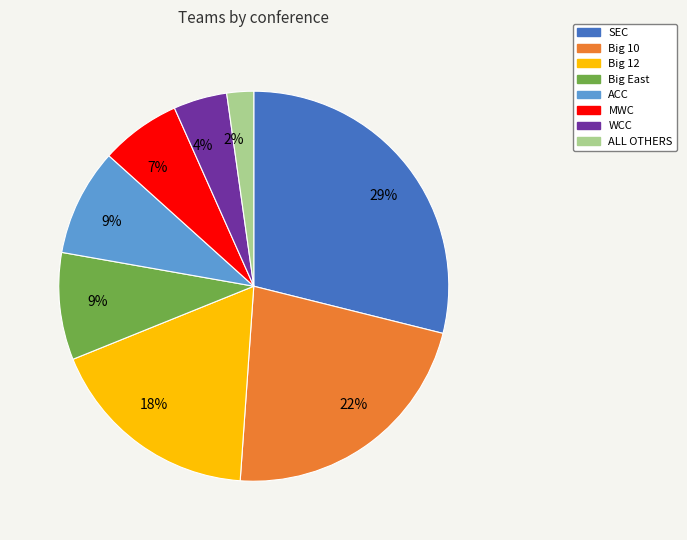

Is there a majority slice in this chart?

No